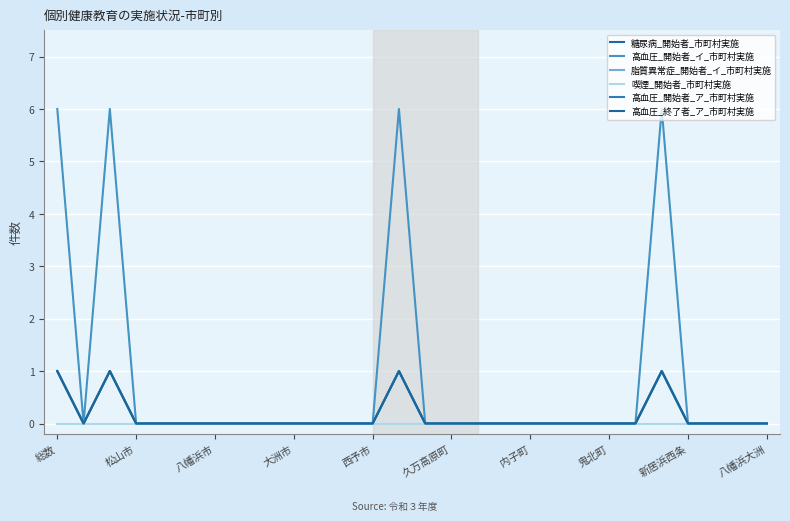

Is this an area chart (filled region under the line)?

No